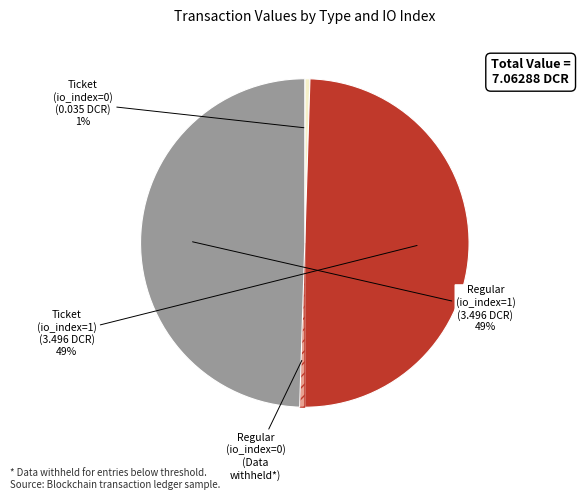

To the nearest percent, what is the average slice percentage?

25%